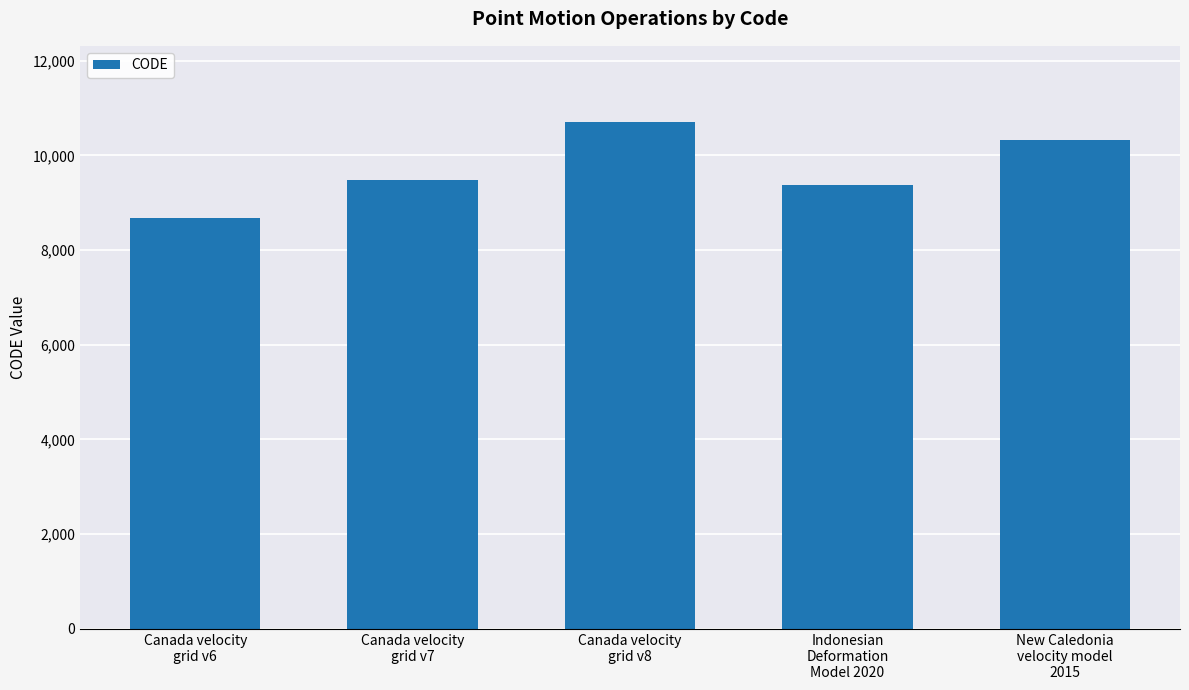

Reading left to right, list all the values displayed in this chart.

Canada velocity
grid v6=8676	Canada velocity
grid v7=9483	Canada velocity
grid v8=10707	Indonesian
Deformation
Model 2020=9375	New Caledonia
velocity model
2015=10323